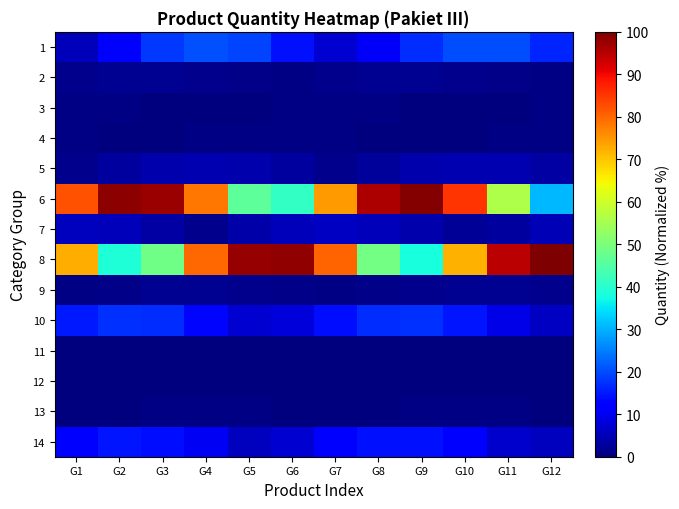

How many data points does each series have?

12